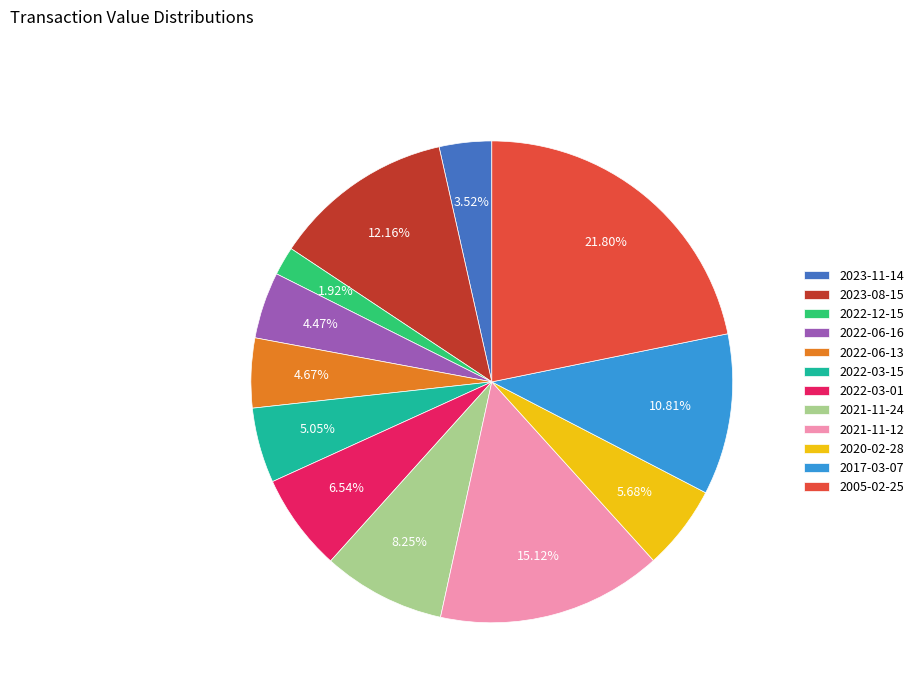

Is it true that 2017-03-07 is 11% of the pie?

True